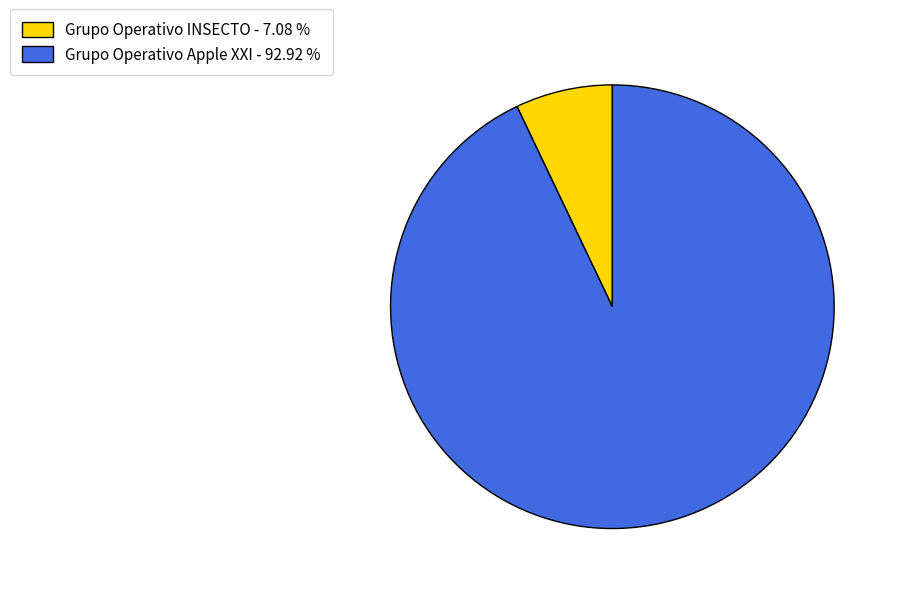

Approximately how many times larger is the value at Grupo Operativo Apple XXI - 92.92 % compared to Grupo Operativo INSECTO - 7.08 %?

13.1